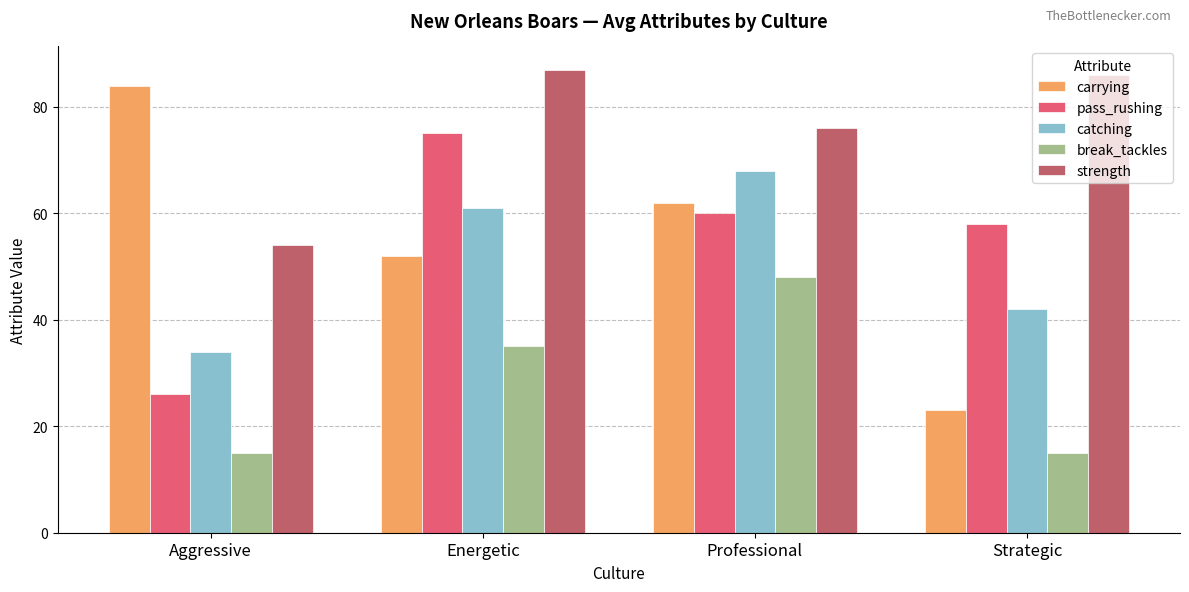

Are the bars grouped side by side (vs. stacked)?

Yes